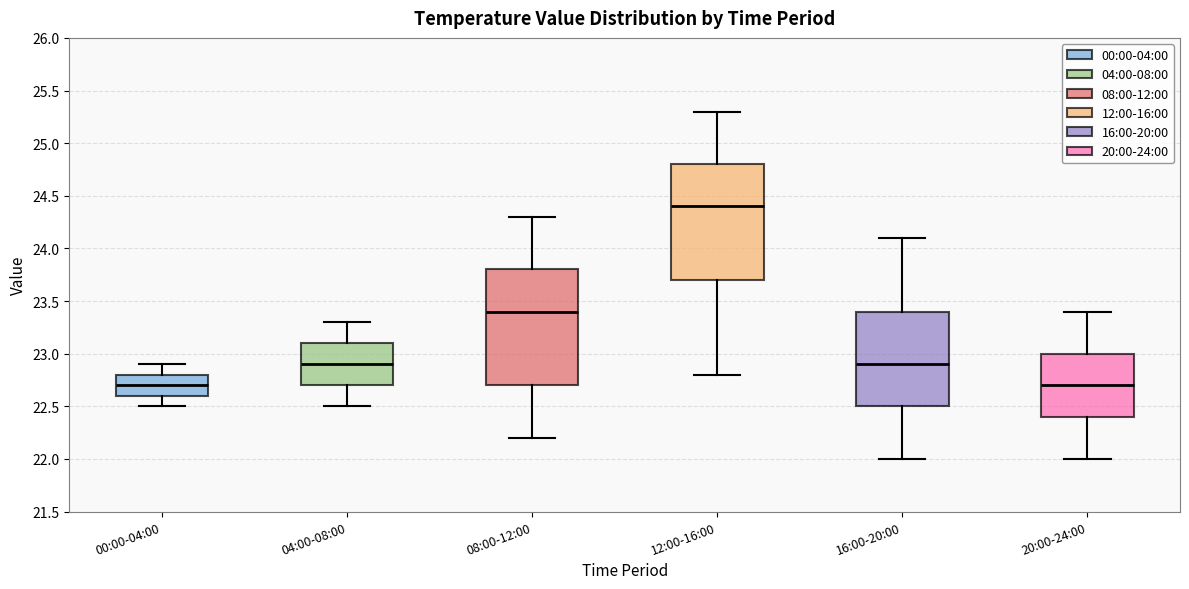

Where is the upper edge of the box for 16:00-20:00 on the y-axis? The values are not printed on the chart, so give them approximately, as read against the axis.

23.4